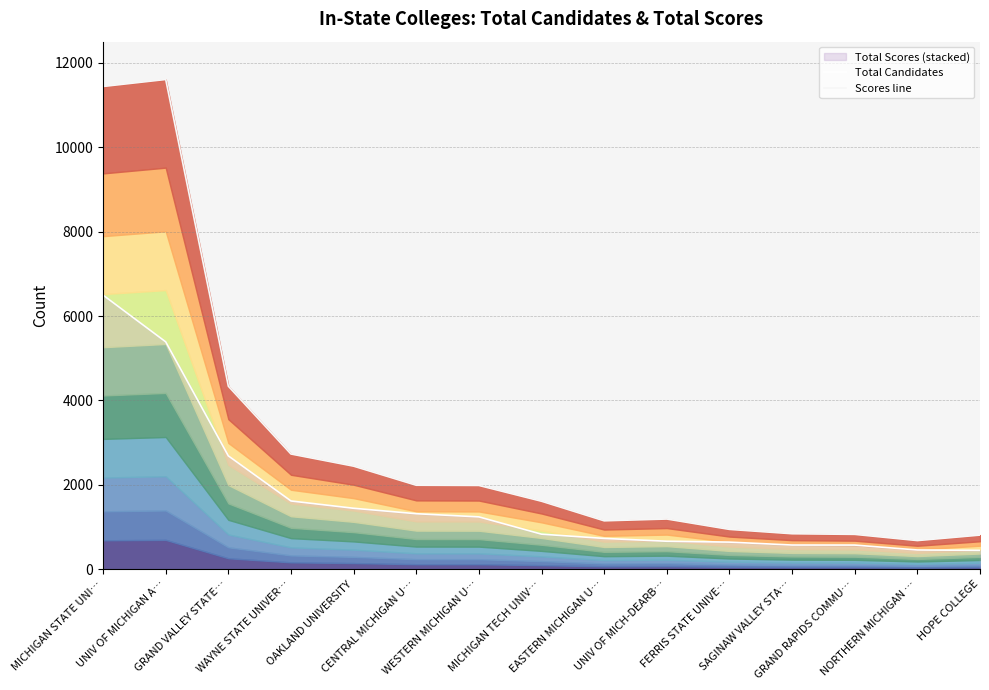

Where does the Candidates line series first go above 831?

MICHIGAN STATE UNI…